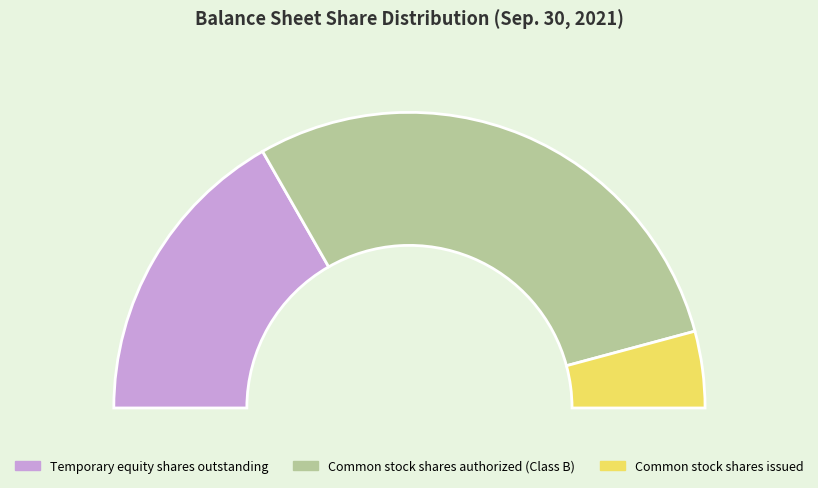

Rank the categories by value from highest to lowest.

Common stock shares authorized (Class B), Temporary equity shares outstanding, Common stock shares issued